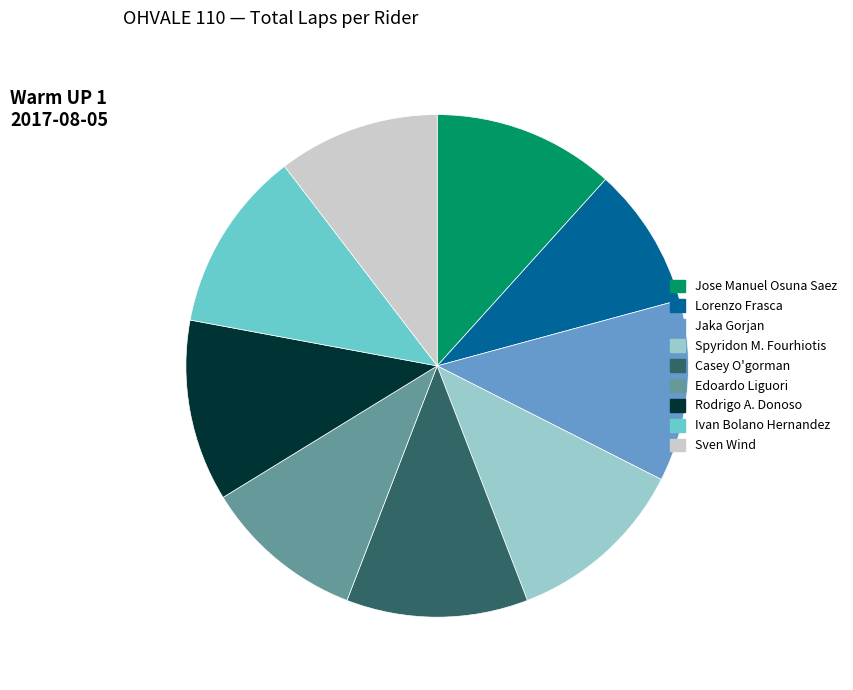

Is there any slice that represents more than half of the pie?

No